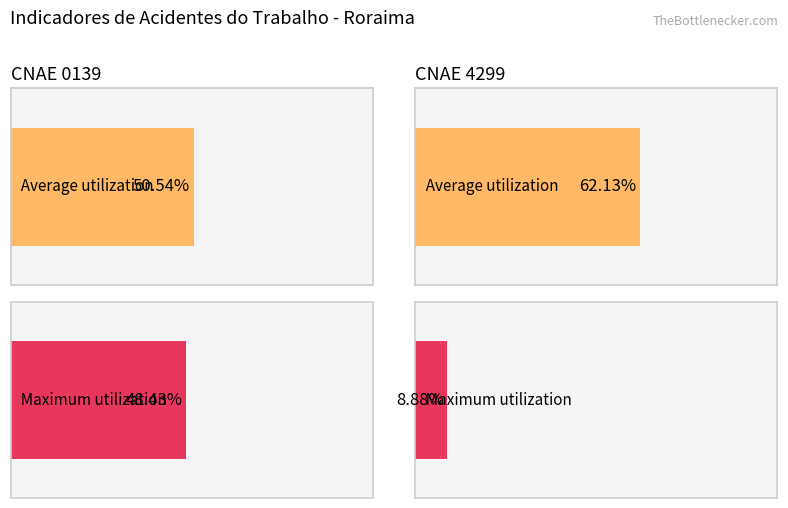

Does the chart contain stacked bars?

No